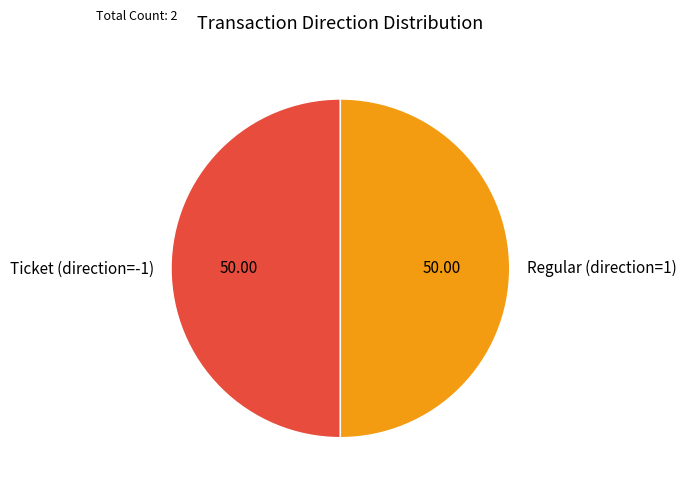

Count the number of slices in the pie.

2